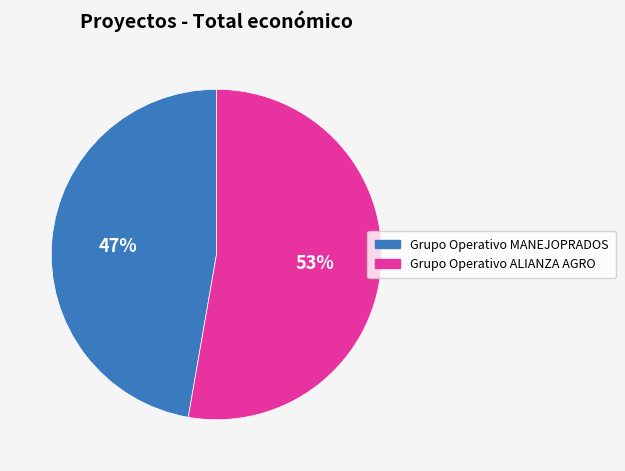

Does Grupo Operativo ALIANZA AGRO represent more than half of the total?

Yes